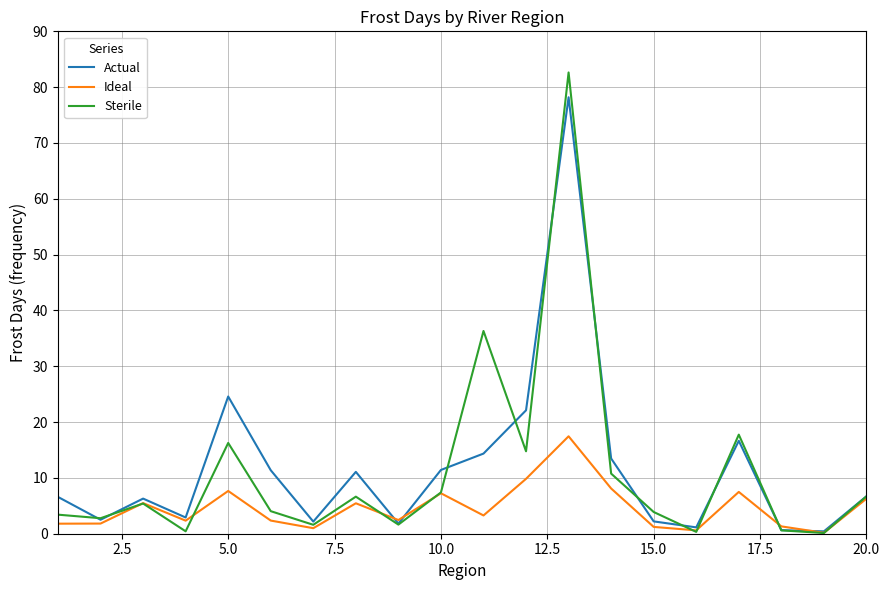

Which series has the widest spread of values?

Sterile